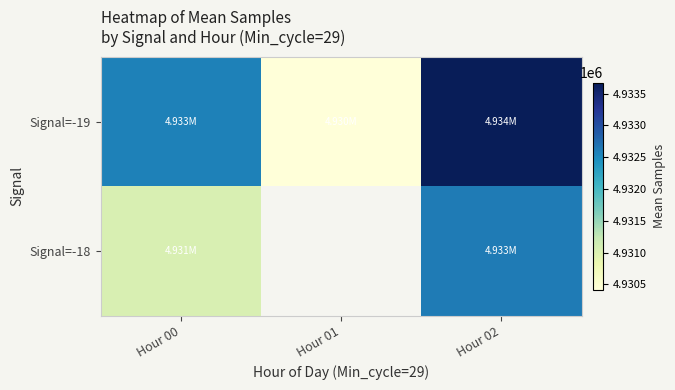

How many distinct data groups are displayed?

2